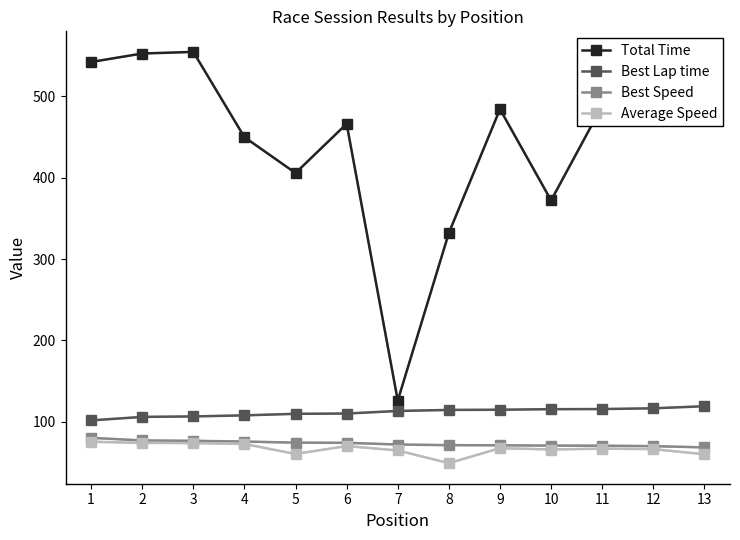

What is the minimum value for Best Lap time?

101.9